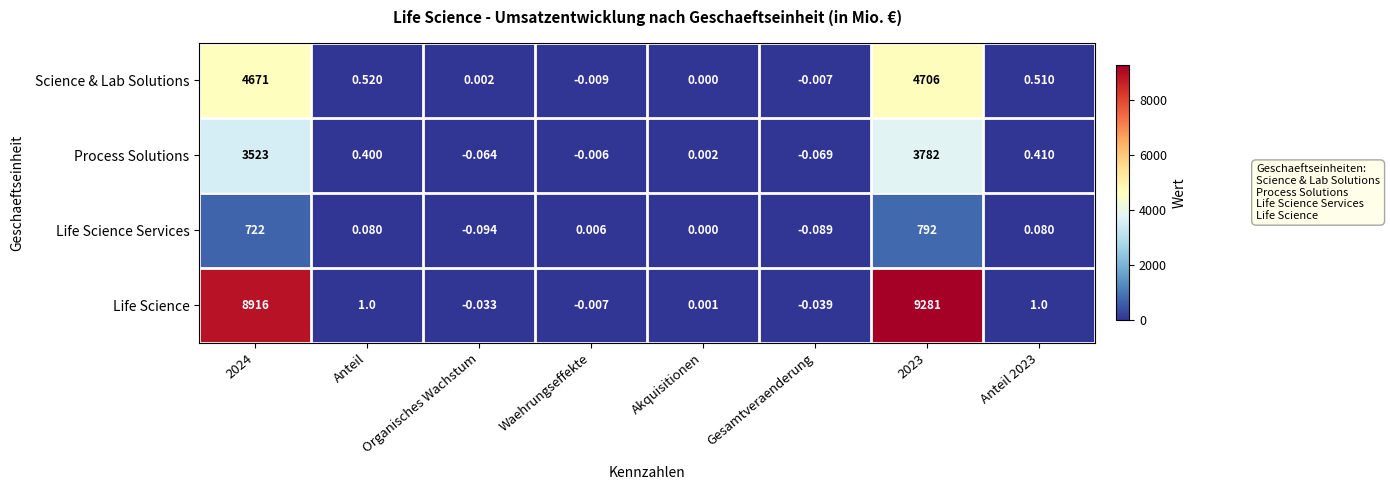

Rank the series at Anteil 2023 from highest to lowest value.

Life Science, Science & Lab Solutions, Process Solutions, Life Science Services